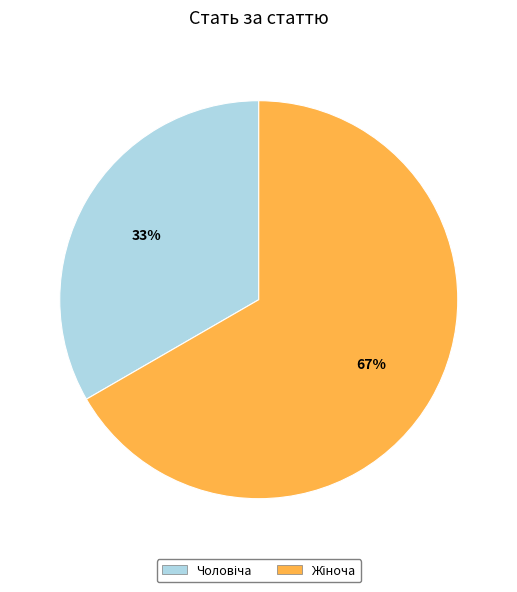

To the nearest percent, what is the average slice percentage?

50%